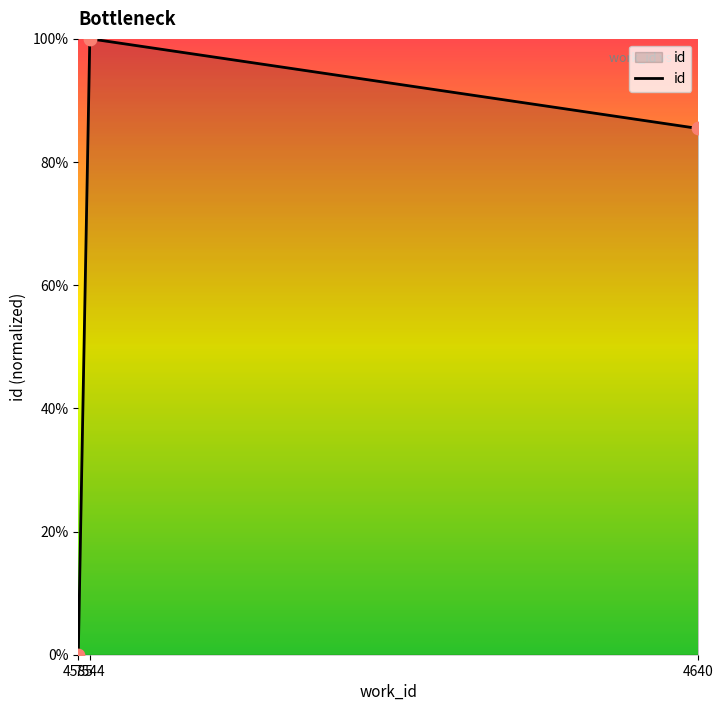

Is this an area chart (filled region under the line)?

Yes